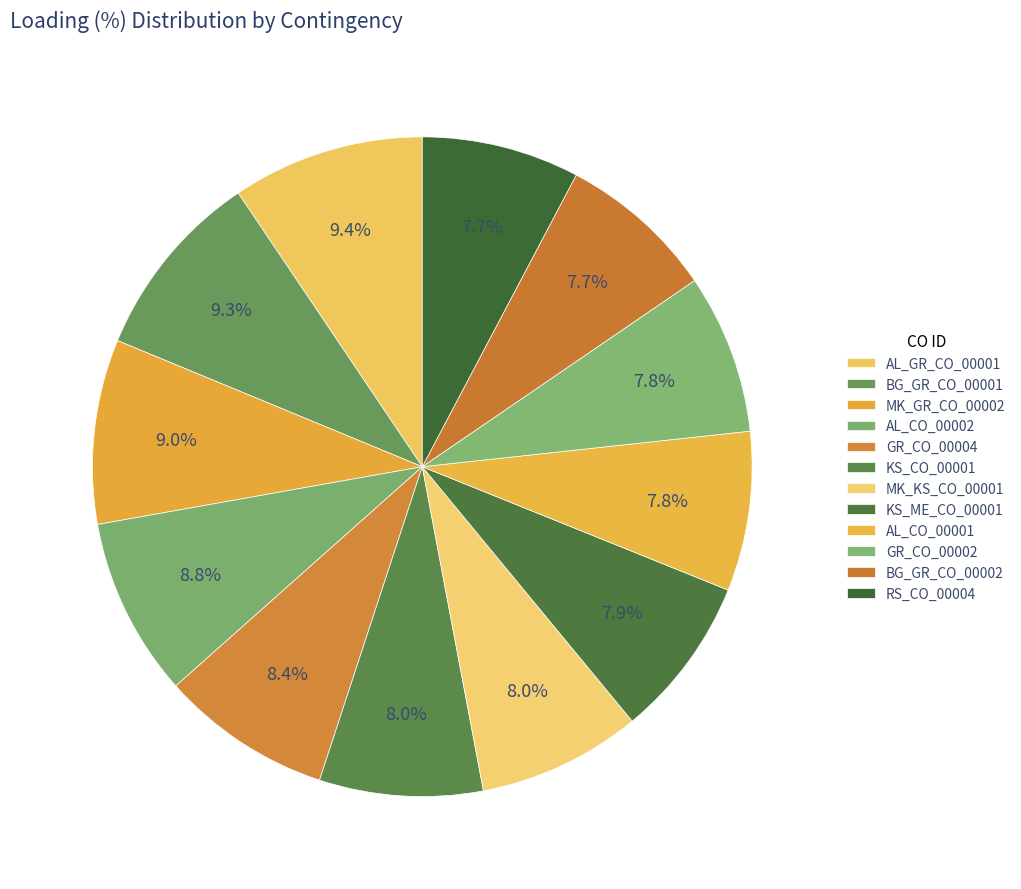

Does any single category account for the majority?

No